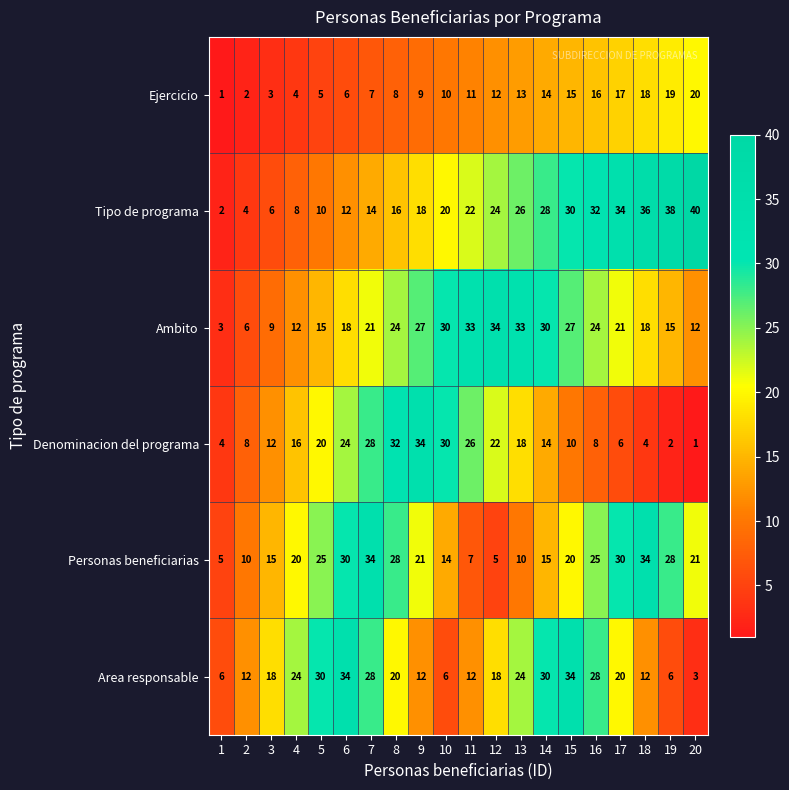

Rank the series at 16 from lowest to highest value.

Denominacion del programa, Ejercicio, Ambito, Personas beneficiarias, Area responsable, Tipo de programa